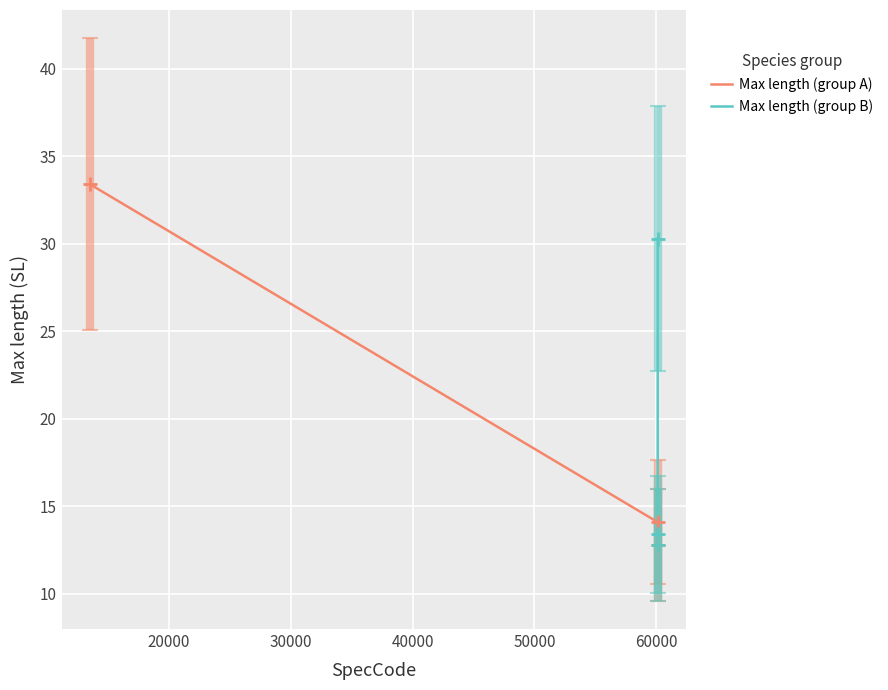

At 20000, list the series in order from largest to smallest.

Max length (group A), Max length (group B)